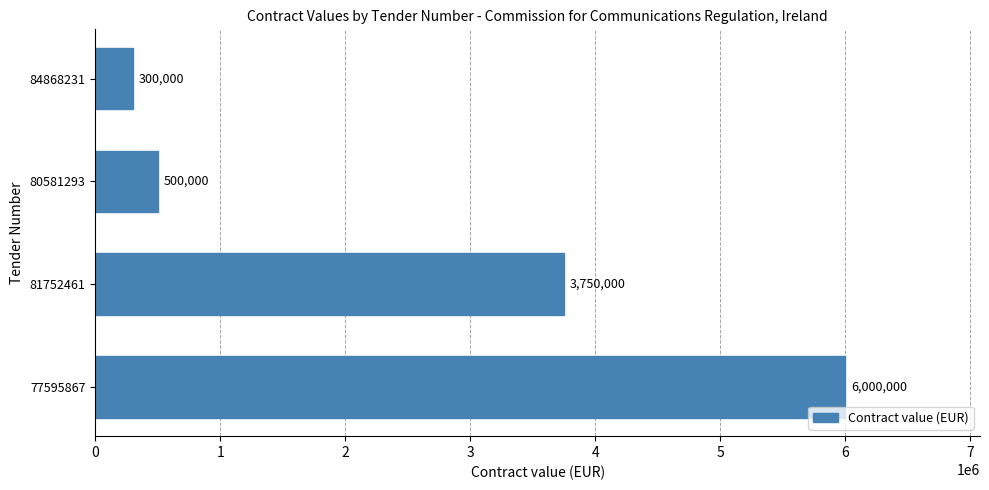

What is the minimum value shown in the chart?

300000